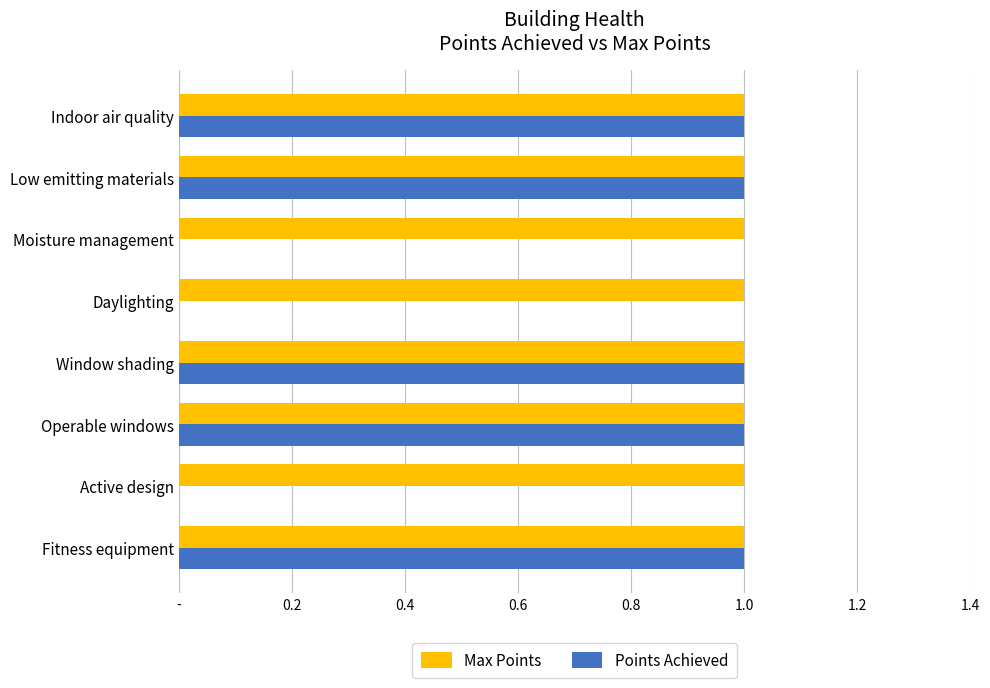

Which series has the widest spread of values?

Points Achieved